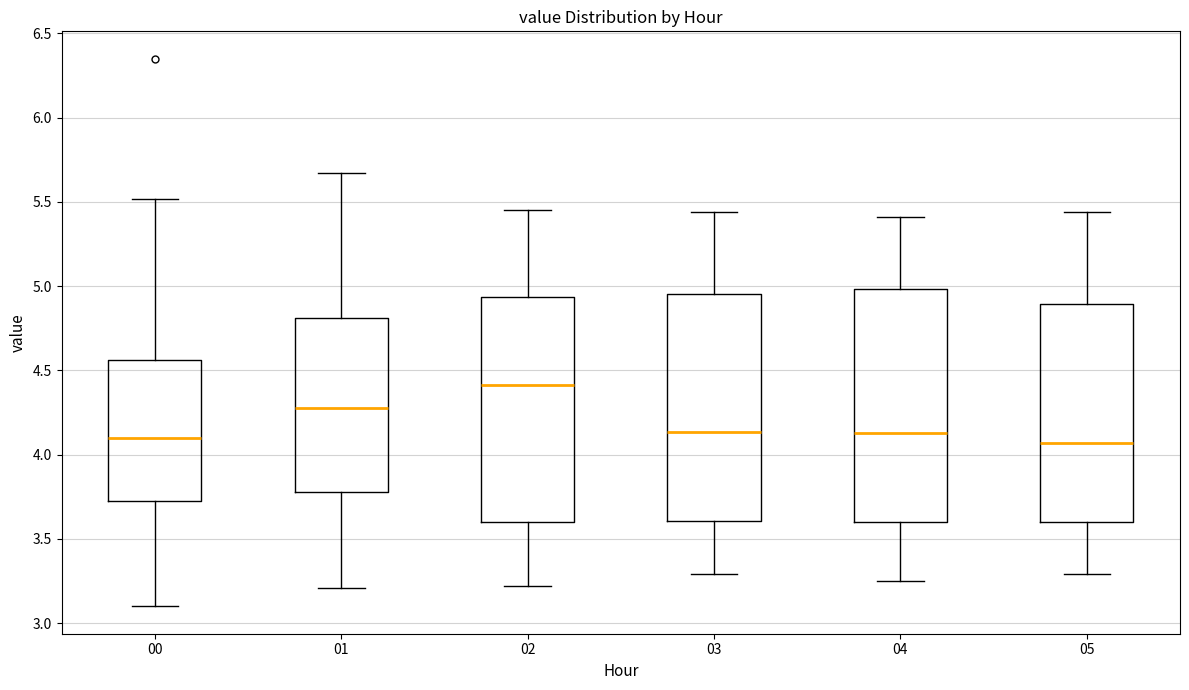

Reading left to right, read every box against the y-axis: the position of its median line, the range the box covers, and the ends of its whiskers. The values are not printed on the chart, so give them approximately, as read against the axis.

00: median 4.10, box 3.70 to 4.55, whiskers 3.10 to 5.50
01: median 4.30, box 3.80 to 4.80, whiskers 3.20 to 5.65
02: median 4.40, box 3.60 to 4.95, whiskers 3.20 to 5.45
03: median 4.15, box 3.60 to 4.95, whiskers 3.30 to 5.45
04: median 4.15, box 3.60 to 5.00, whiskers 3.25 to 5.40
05: median 4.05, box 3.60 to 4.90, whiskers 3.30 to 5.45